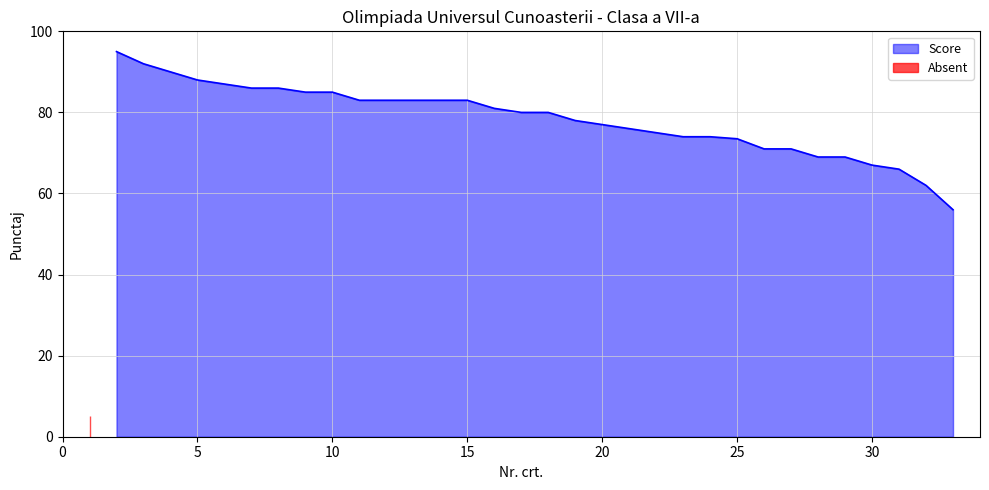

What is the sum of all values?

2508.5